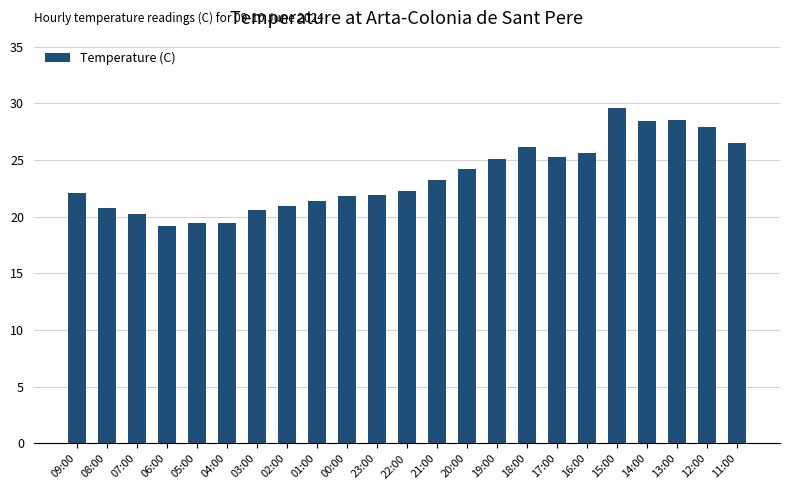

What is the label of the 15th bar from the right?

01:00